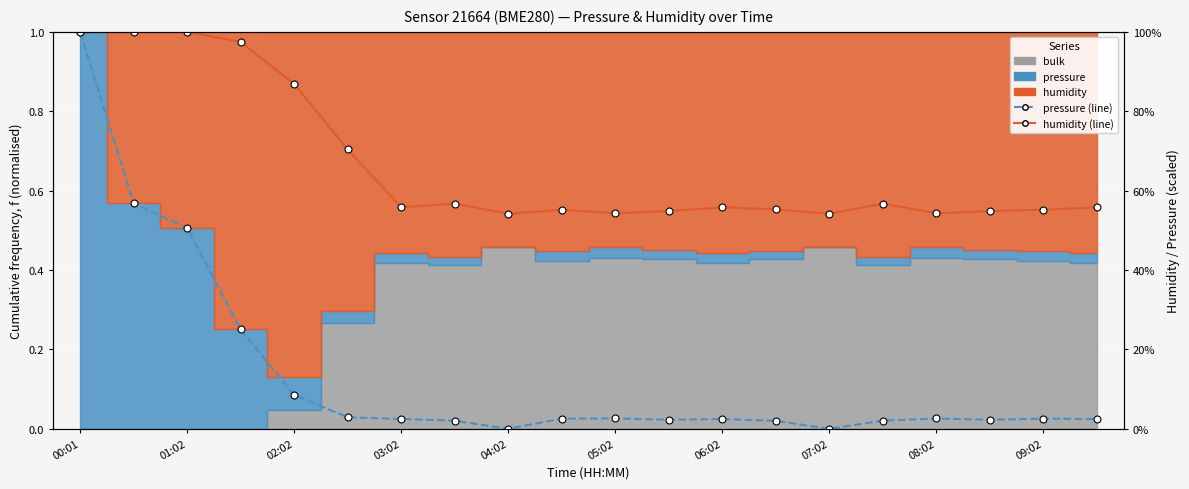

List the labels in order of pressure (line) value, largest first.

00:01, 01:02, 02:02, 03:02, 04:02, 05:02, 10, 16, 09:02, 18, 06:02, 12, 19, 11, 17, 07:02, 15, 13, 08:02, 14